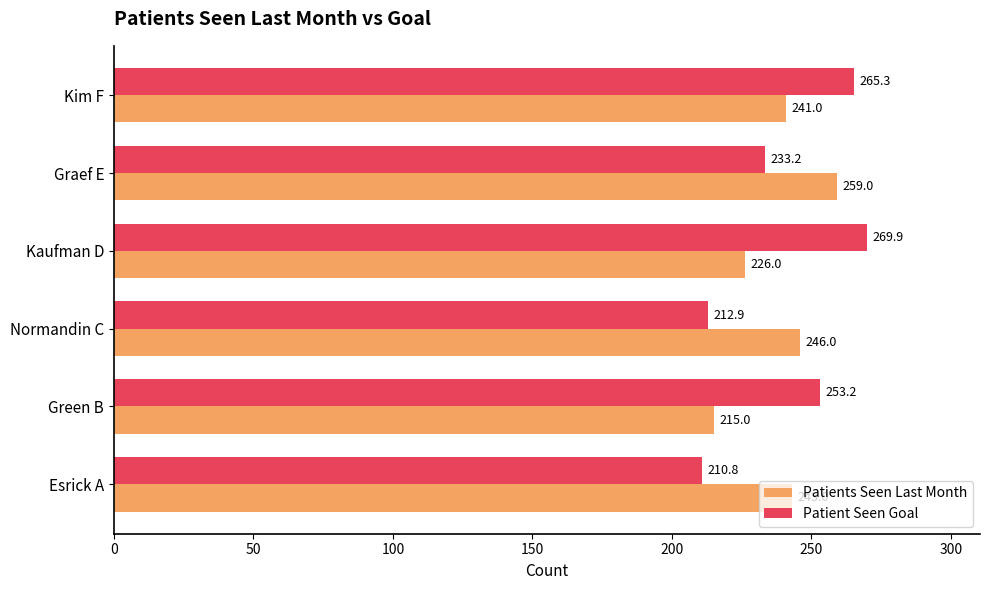

Where is Patients Seen Last Month nearest to the value 237?

Kim F